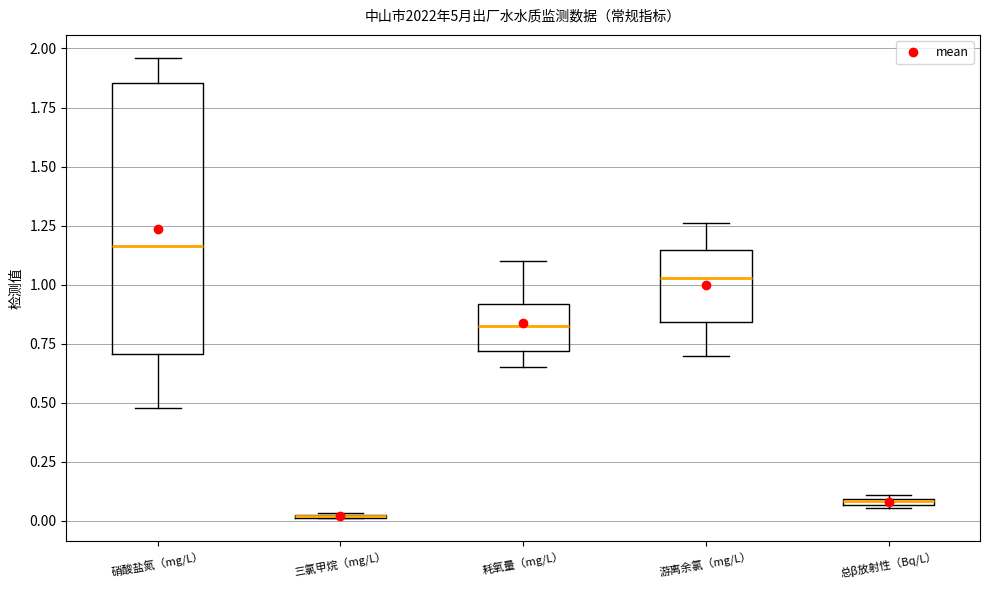

Where is the lower edge of the box for 总β放射性（Bq/L） on the y-axis? The values are not printed on the chart, so give them approximately, as read against the axis.

0.05